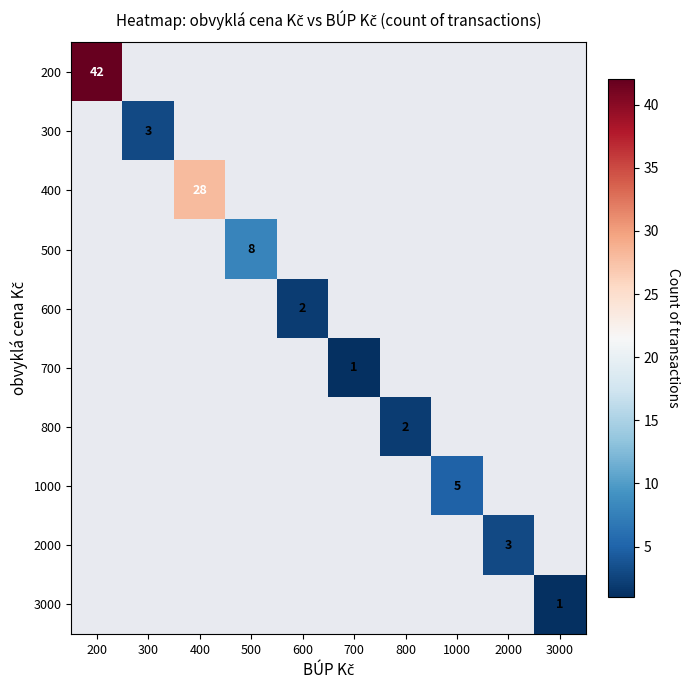

The 800 series shows 2 at 800. True or false?

True